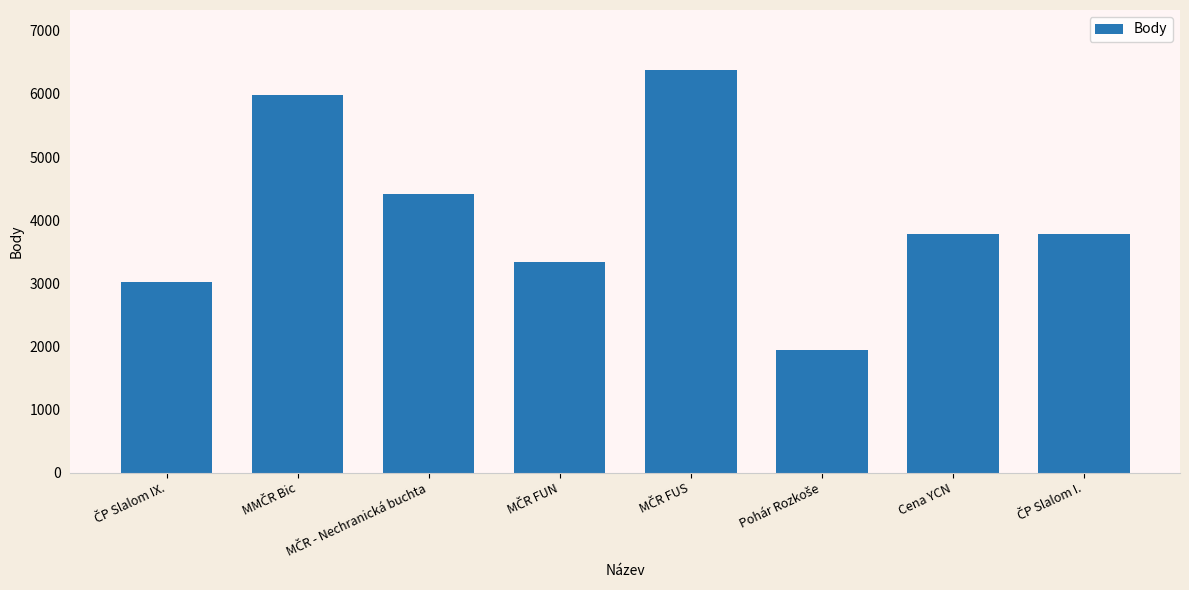

What is the approximate value at Cena YCN, to the nearest 50?

3800